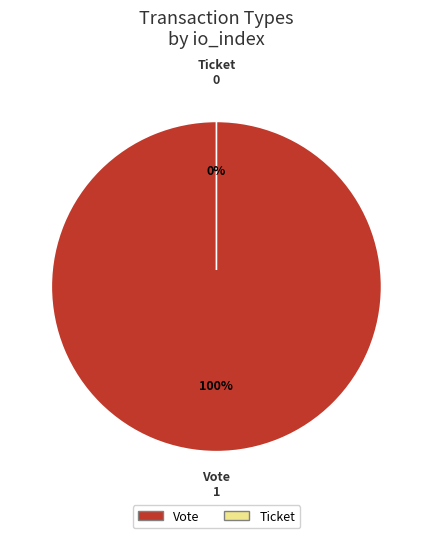

To the nearest percent, what percentage of the pie is Vote?

100%